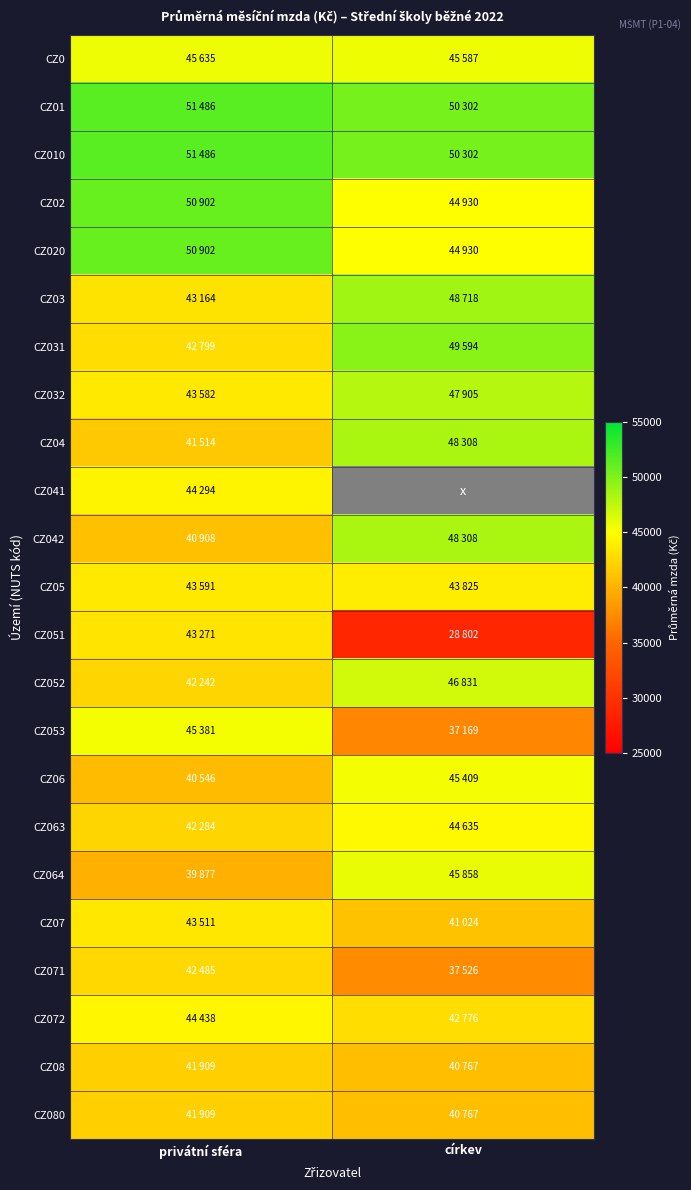

What is the total value across all series at privátní sféra?

1018129.4